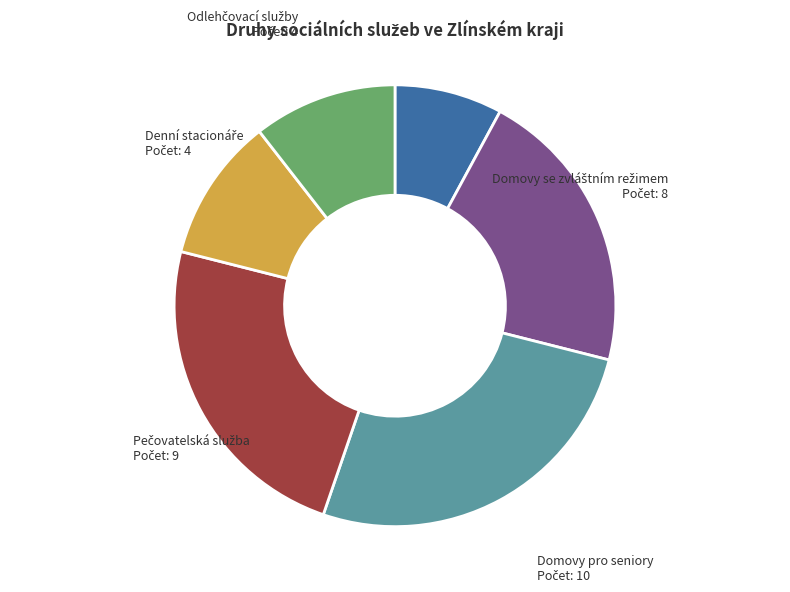

Does any single category account for the majority?

No